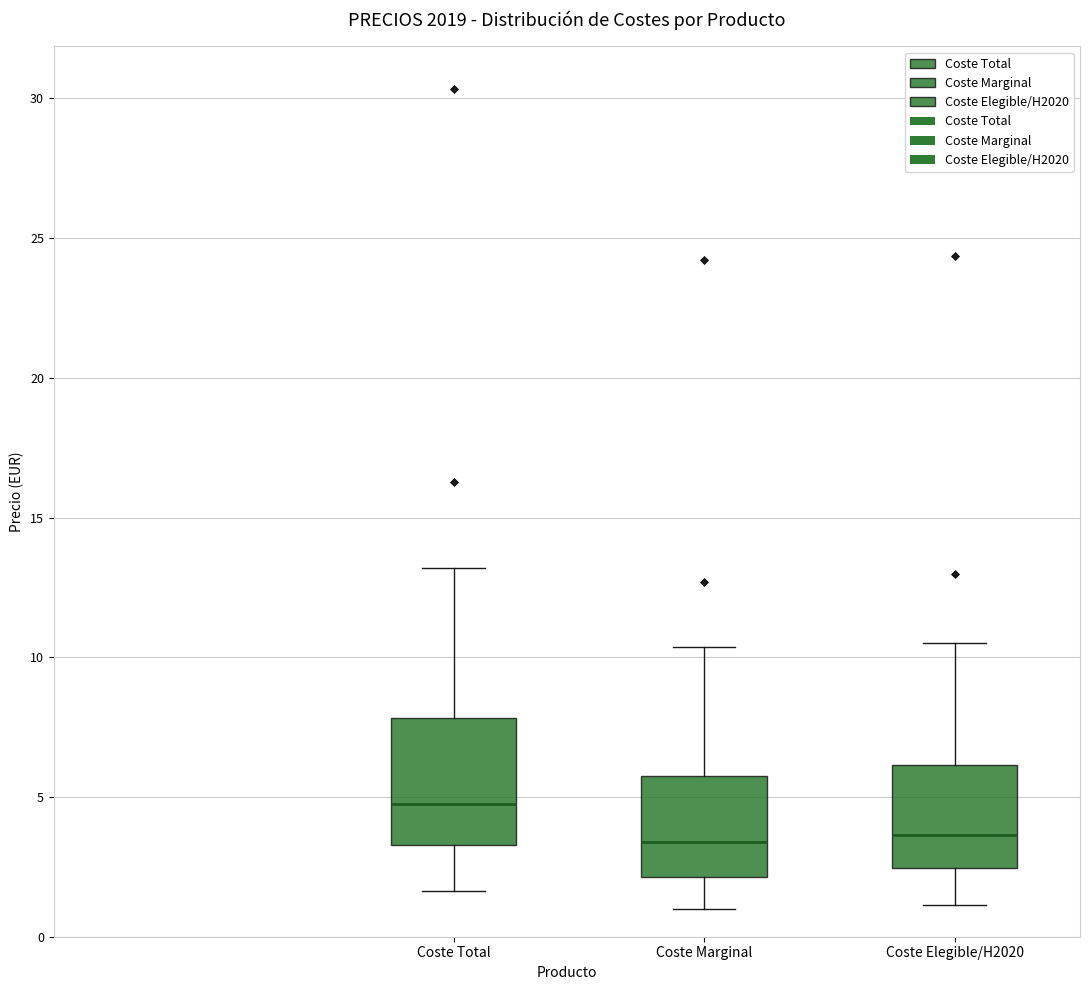

Which box's median line is the highest?

Coste Total